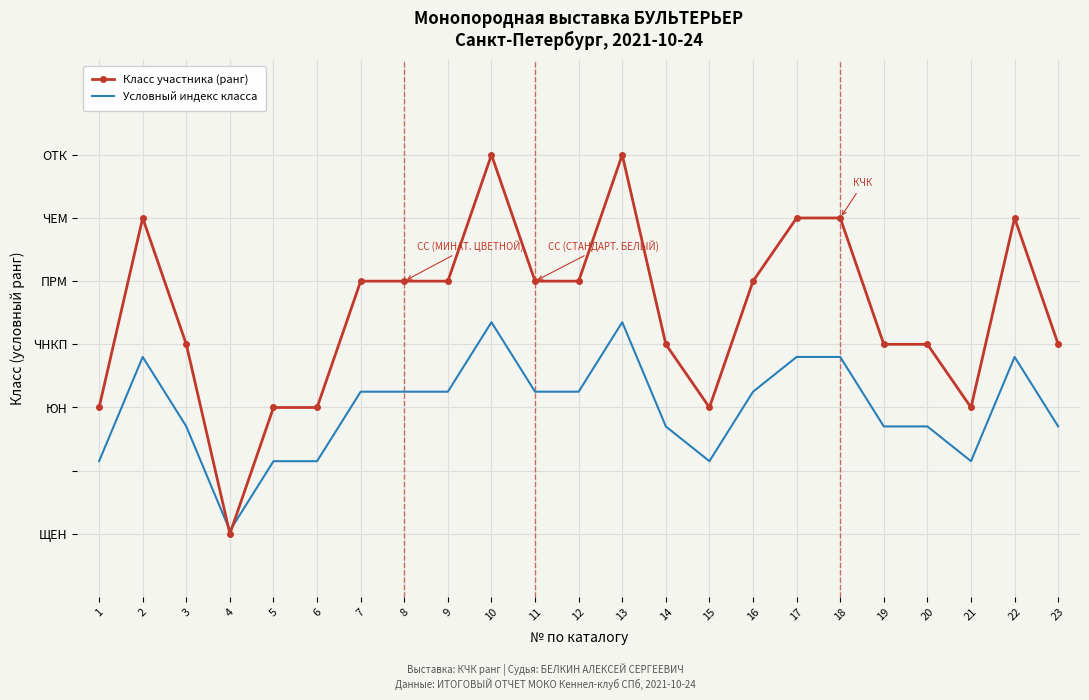

What are all the series names shown in the legend?

Класс участника (ранг), Условный индекс класса